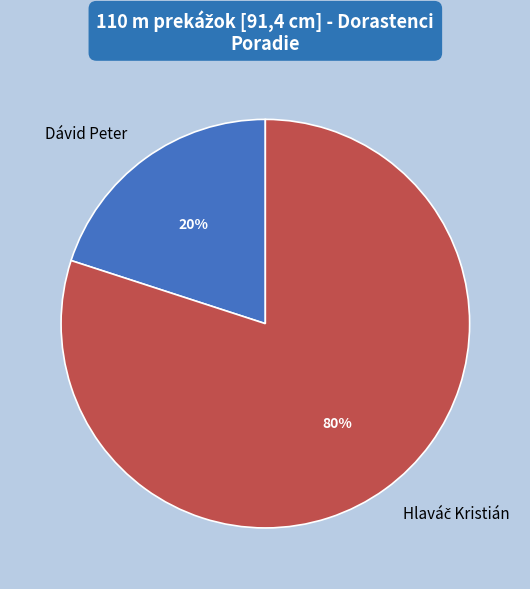

To the nearest percent, what percentage of the pie is Dávid Peter?

20%